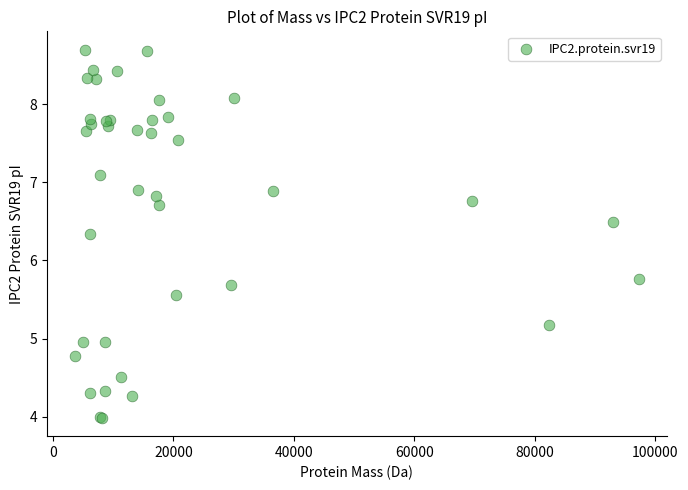

What Y value in the scatter plot is closest to 6?

5.8